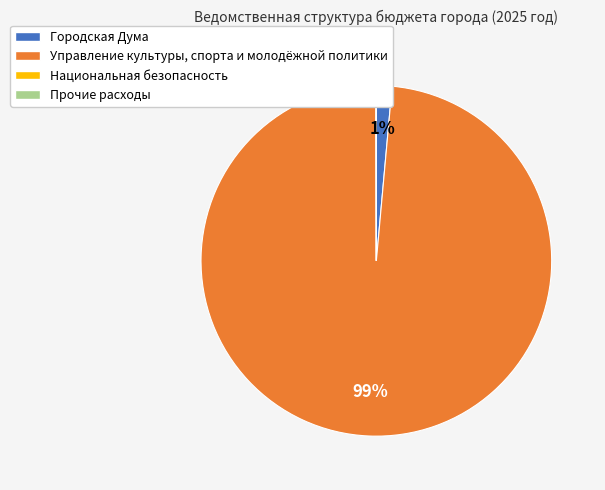

To the nearest percent, what is the difference between the largest and smallest slice percentages?

99%